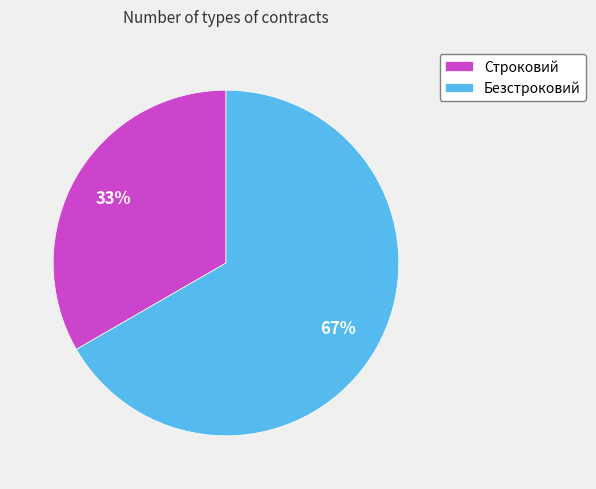

Which has a higher value, Безстроковий or Строковий?

Безстроковий